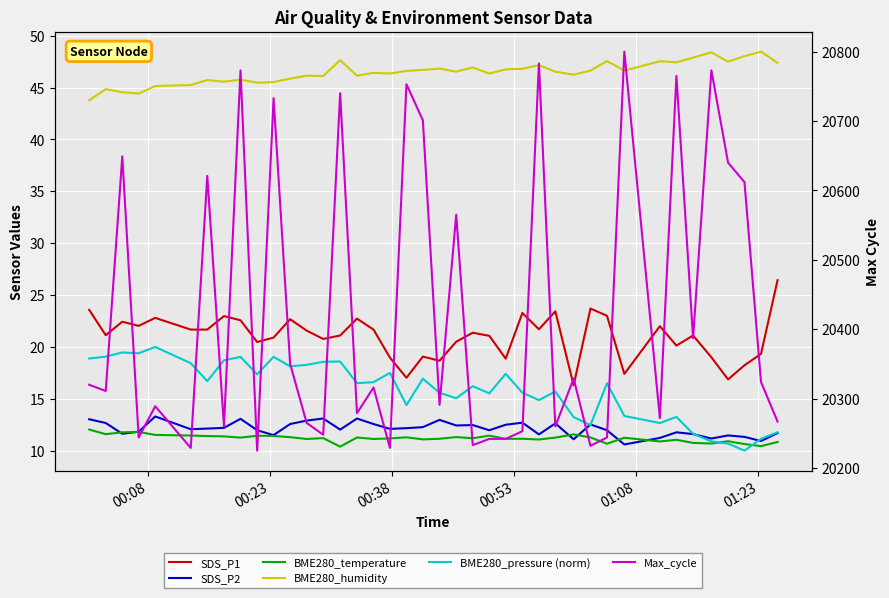

At which label does BME280_temperature first exceed 11?

00:08